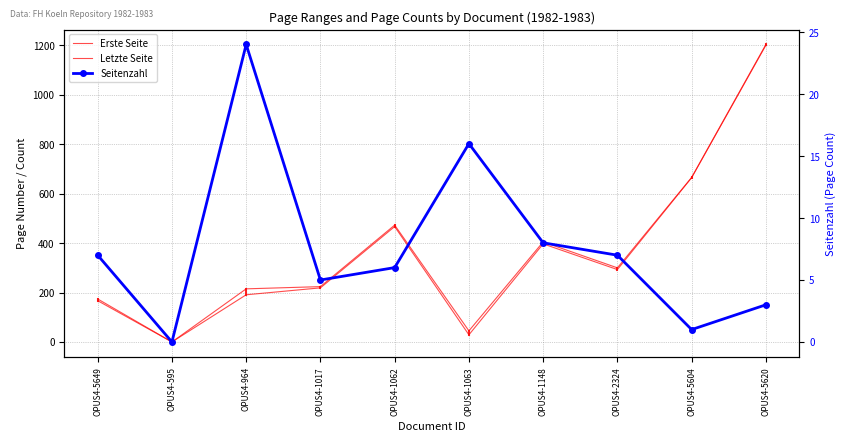

The value of Seitenzahl at OPUS4-2324 is 7. True or false?

True